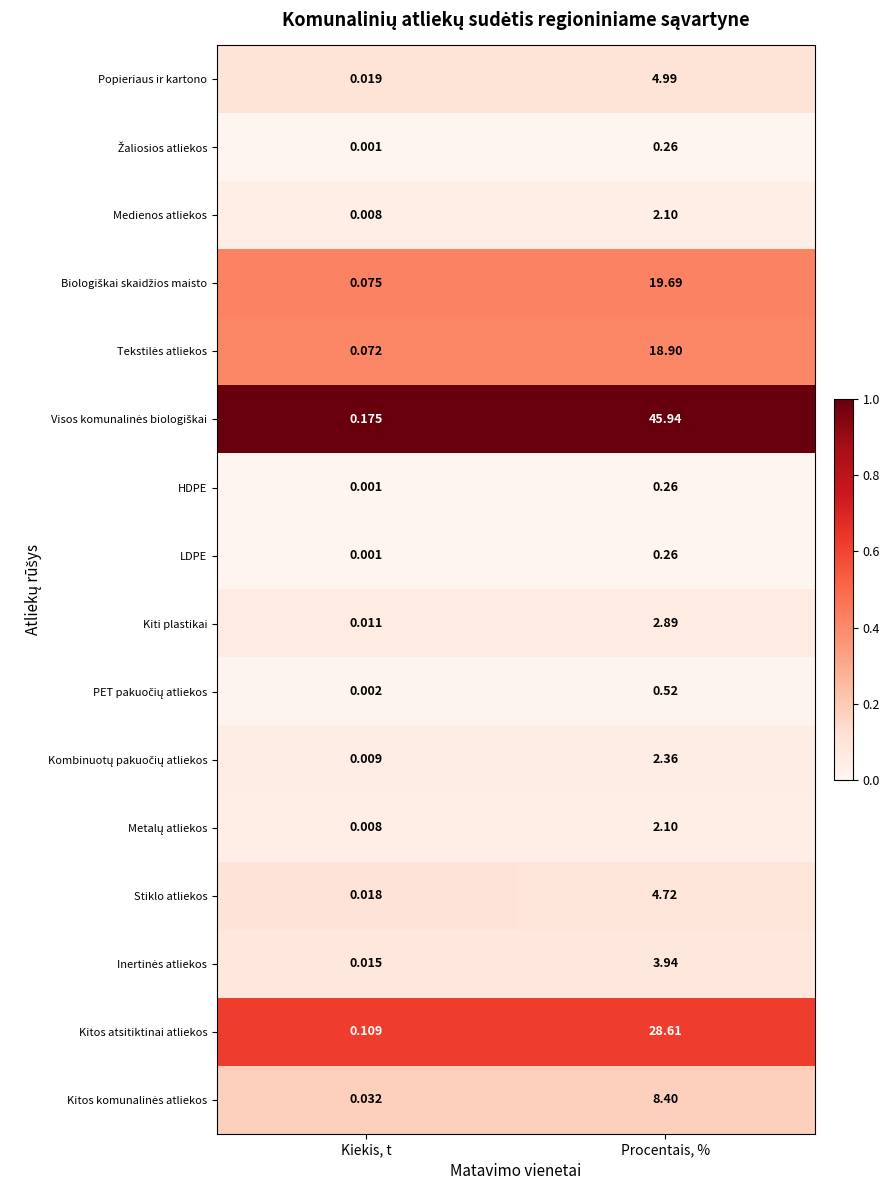

Which category has the lowest value across all series?

Kiekis, t